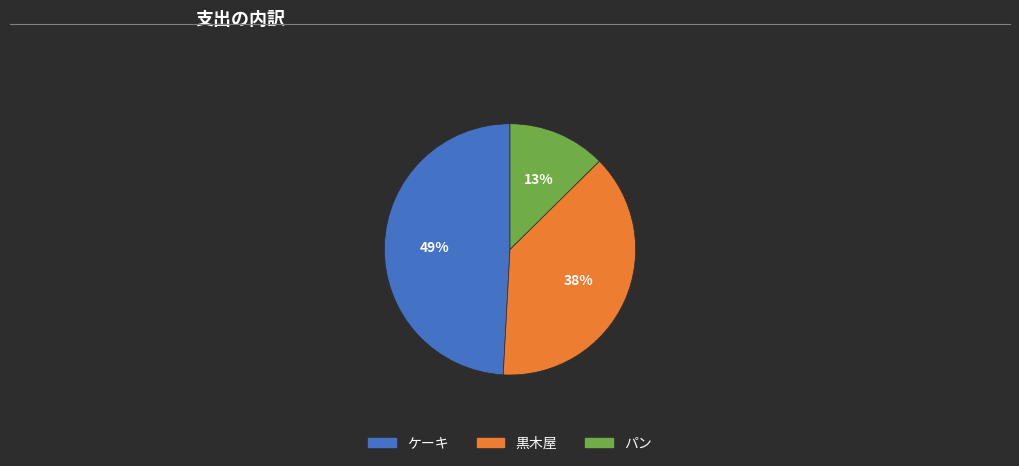

Does any single category account for the majority?

No